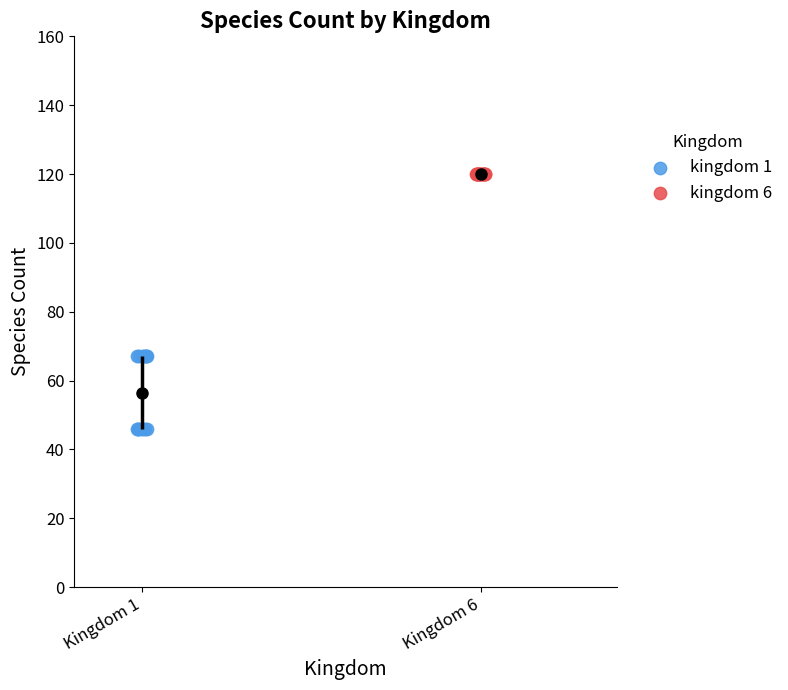

Which series reaches the minimum Y coordinate?

kingdom 1